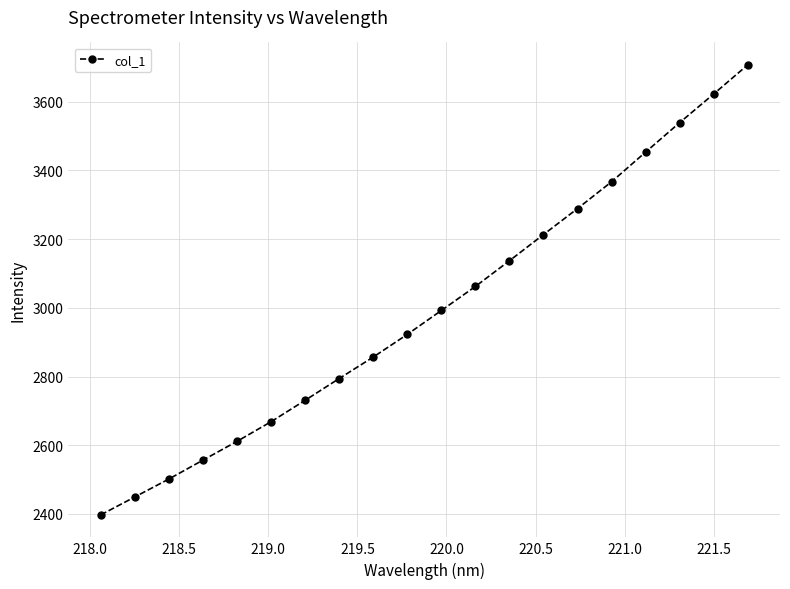

What is the smallest value displayed?

2397.4